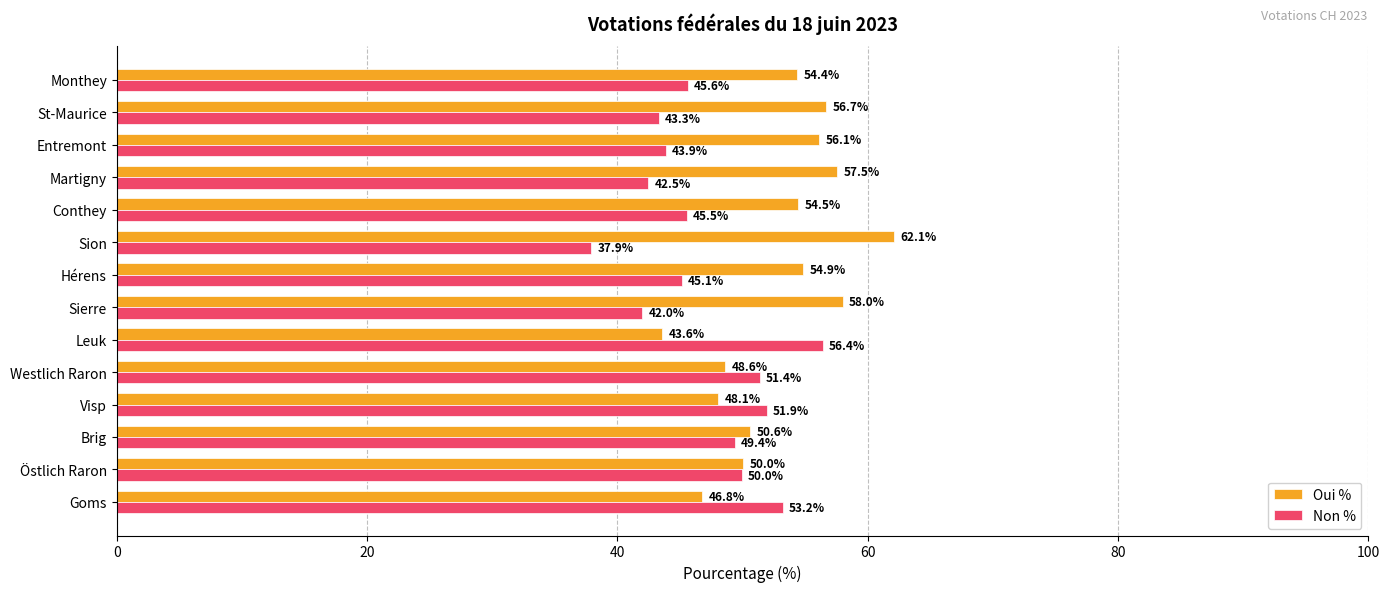

At which category does the chart reach its peak across all series?

Sion